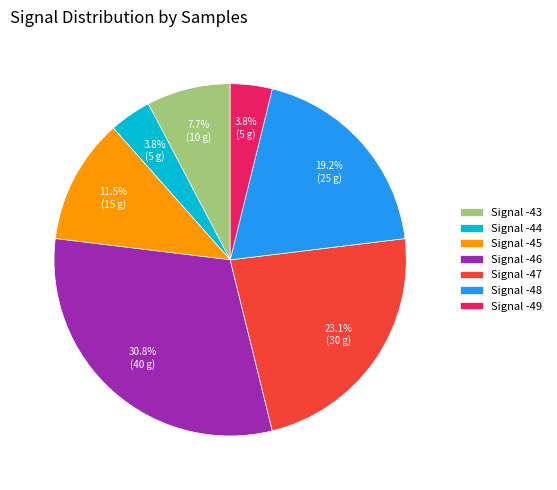

Combined, do Signal -47 and Signal -48 account for over 50%?

No